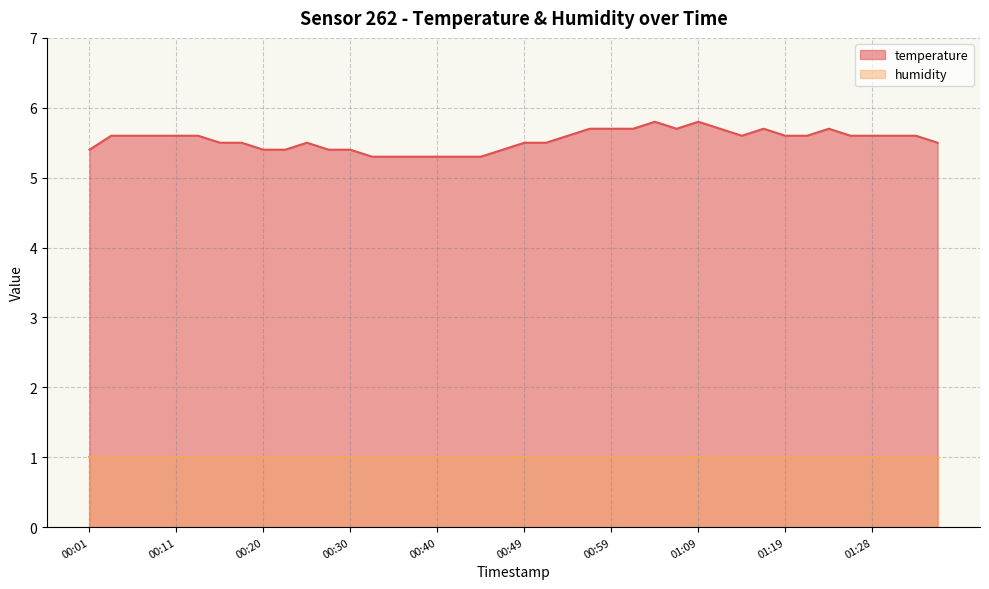

What is the label of the 4th point from the left?

00:08